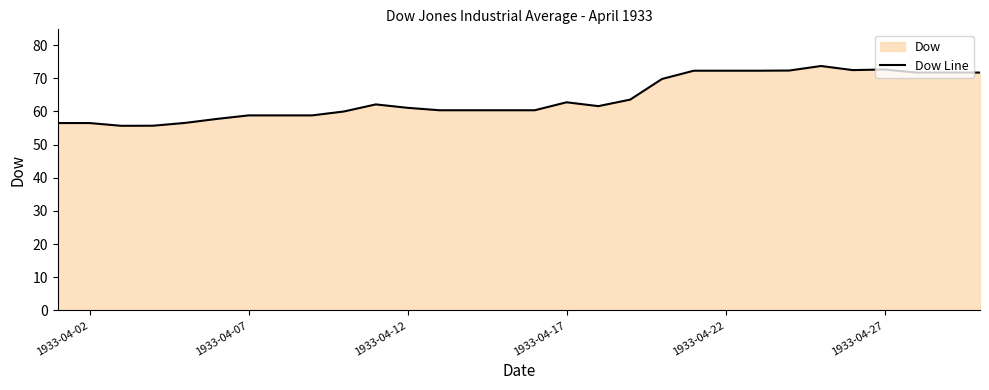

Is it true that the value at 1933-04-22 is 118.8?

False